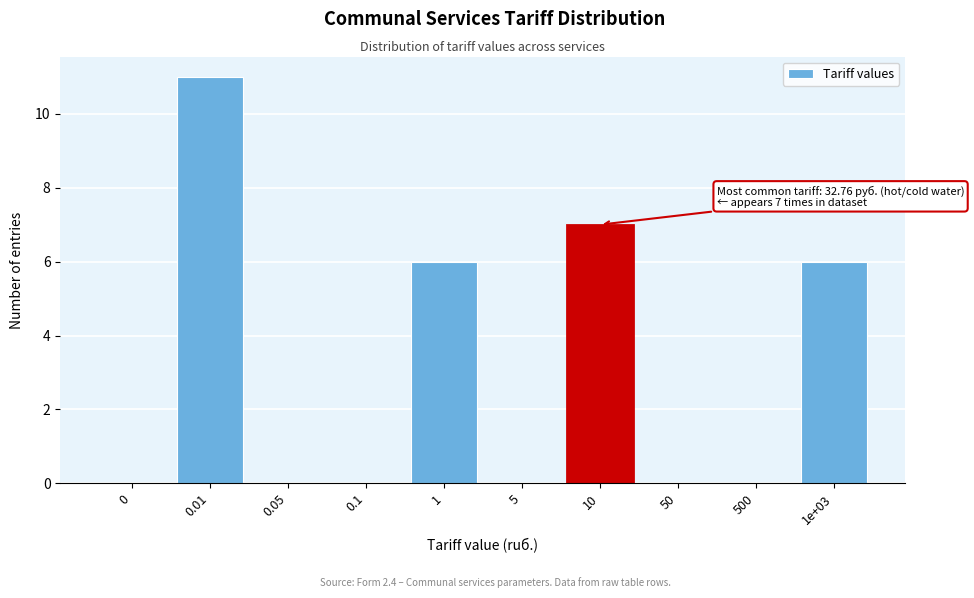

Reading right to left, extract all data points from this chart.

1e+03=6	500=0	50=0	10=7	5=0	1=6	0.1=0	0.05=0	0.01=11	0=0